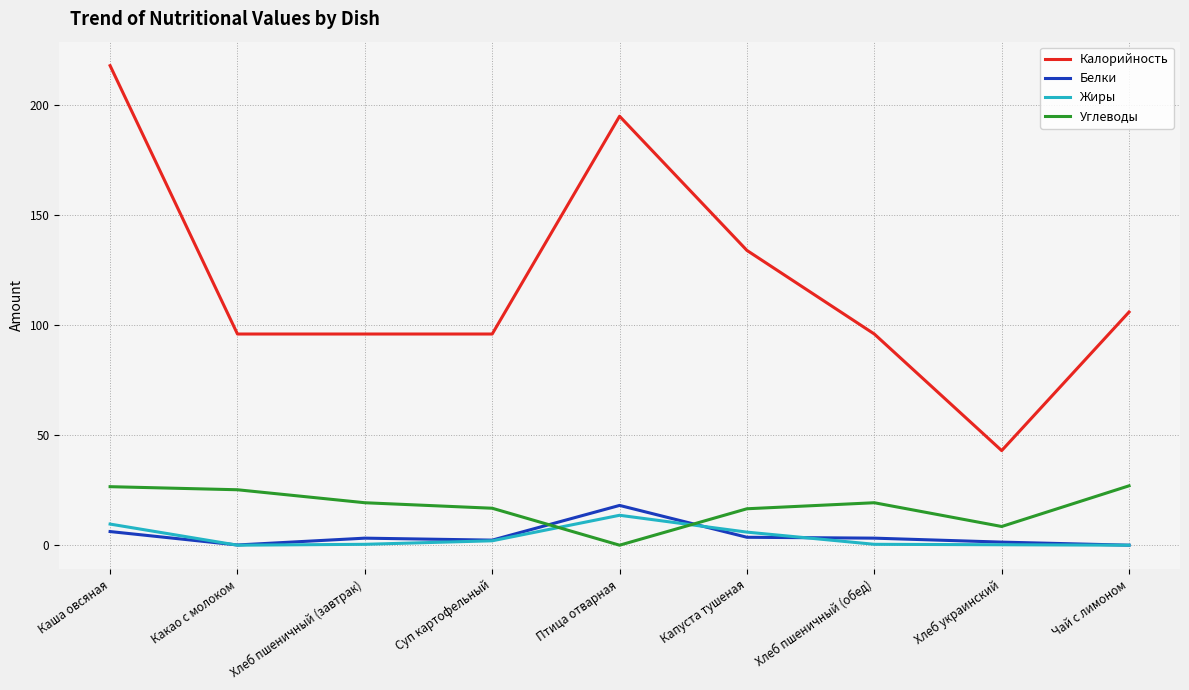

What is the average value of the Углеводы series?

17.7